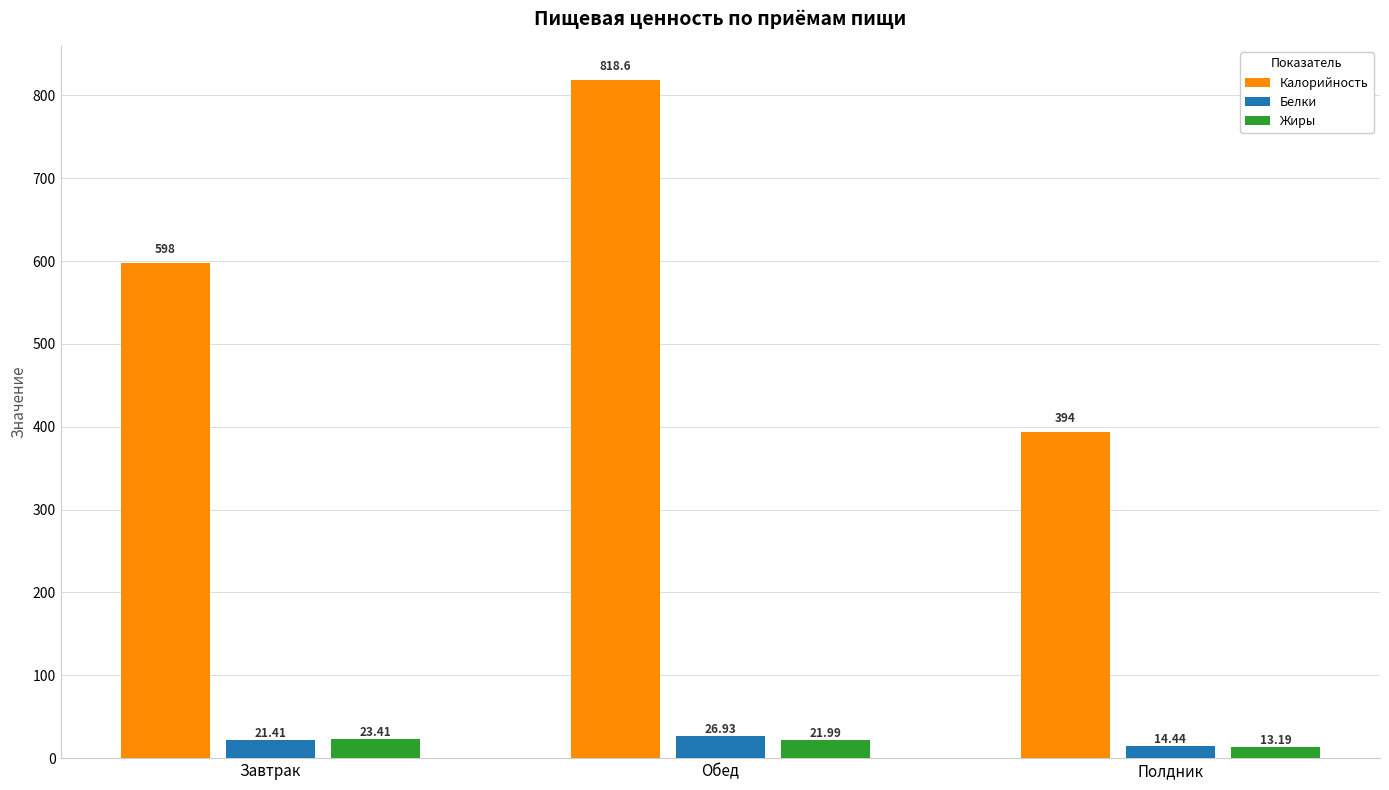

Reading right to left, transcribe all the data shown in this chart.

Калорийность: Полдник=394.0	Обед=818.6	Завтрак=598.0
Белки: Полдник=14.4	Обед=26.9	Завтрак=21.4
Жиры: Полдник=13.2	Обед=22.0	Завтрак=23.4